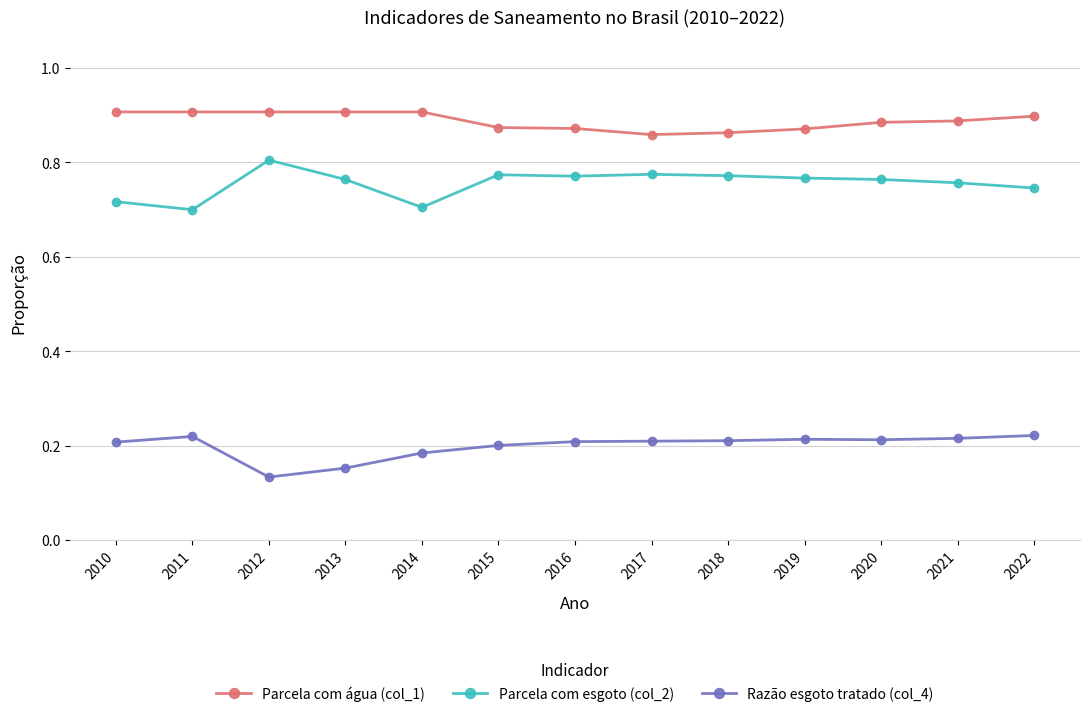

What is the sum of the Parcela com esgoto (col_2) values at 2011 and 2012?

1.5